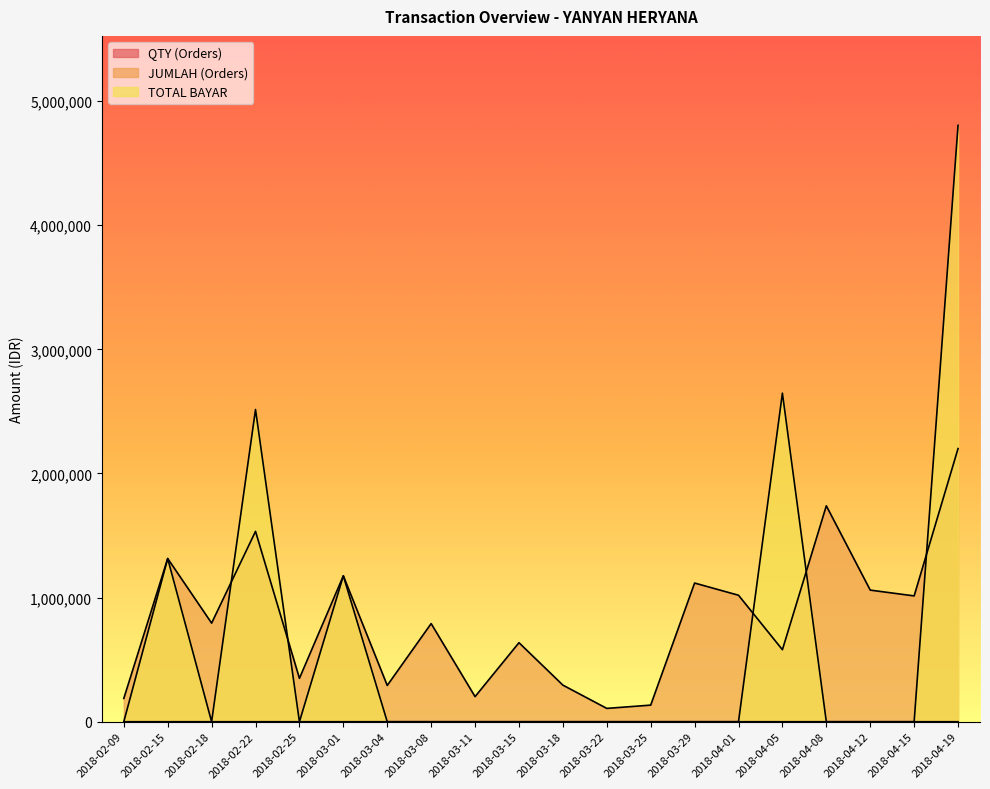

Rank the series by their maximum value, from highest to lowest.

TOTAL BAYAR, JUMLAH (Orders), QTY (Orders)